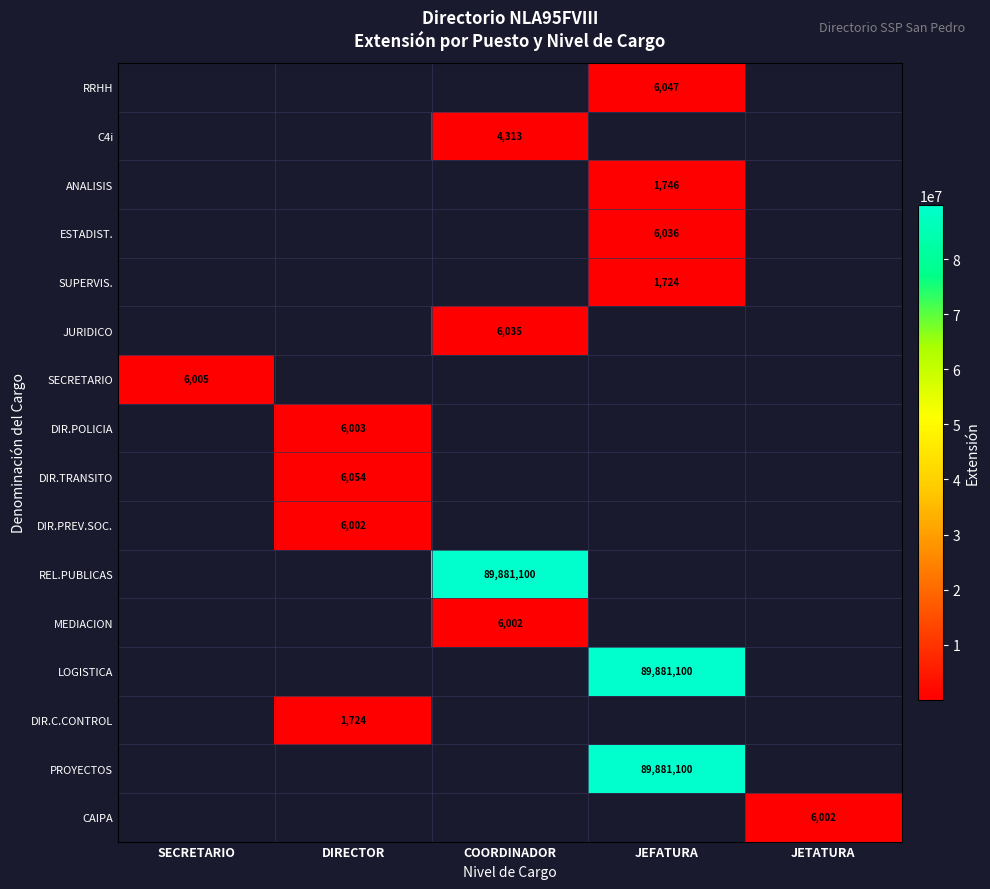

The SUPERVIS. series shows 2294 at JEFATURA. True or false?

False